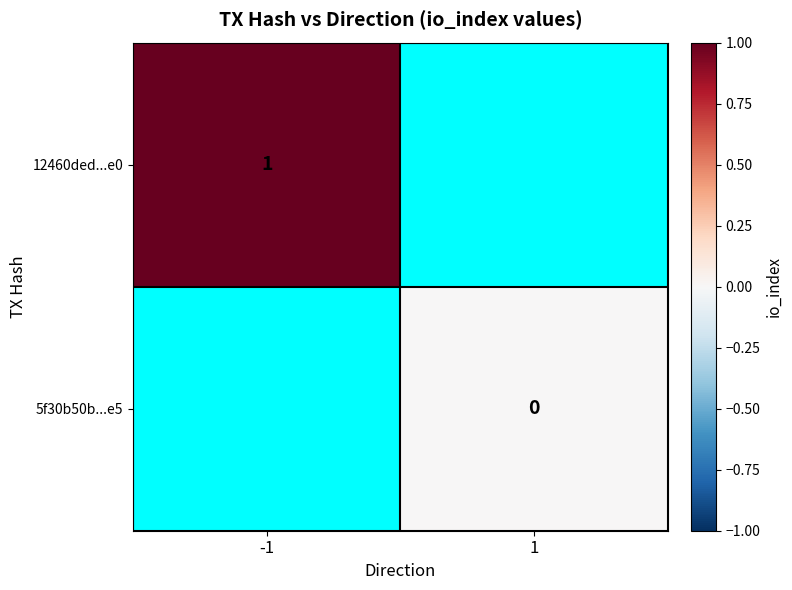

Which category has the lowest value in the 12460ded...e0 series?

-1